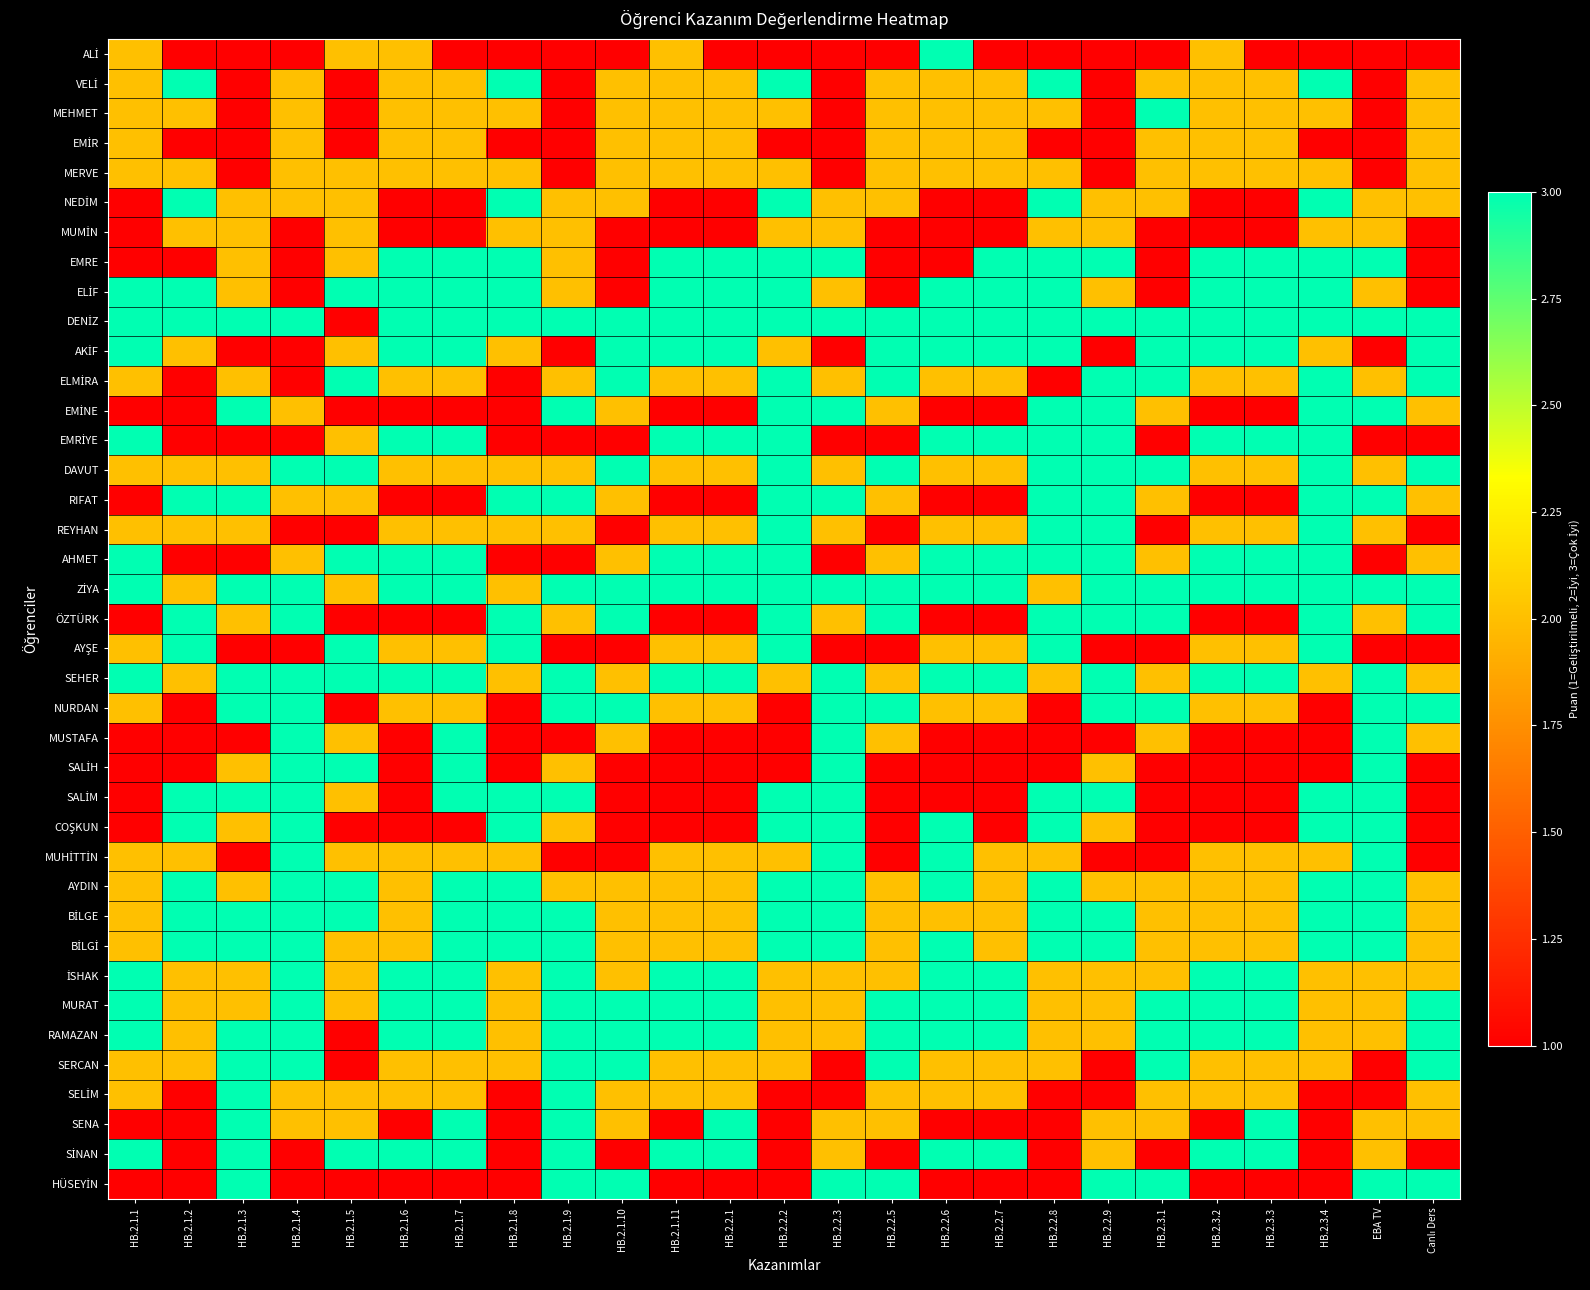

List the series in order of their peak value, lowest first.

EMİR, MERVE, MUMİN, ALİ, VELİ, MEHMET, NEDİM, EMRE, ELİF, DENİZ, AKİF, ELMİRA, EMİNE, EMRİYE, DAVUT, RIFAT, REYHAN, AHMET, ZİYA, ÖZTÜRK, AYŞE, SEHER, NURDAN, MUSTAFA, SALİH, SALİM, COŞKUN, MUHİTTİN, AYDIN, BİLGE, BİLGİ, İSHAK, MURAT, RAMAZAN, SERCAN, SELİM, SENA, SİNAN, HÜSEYİN